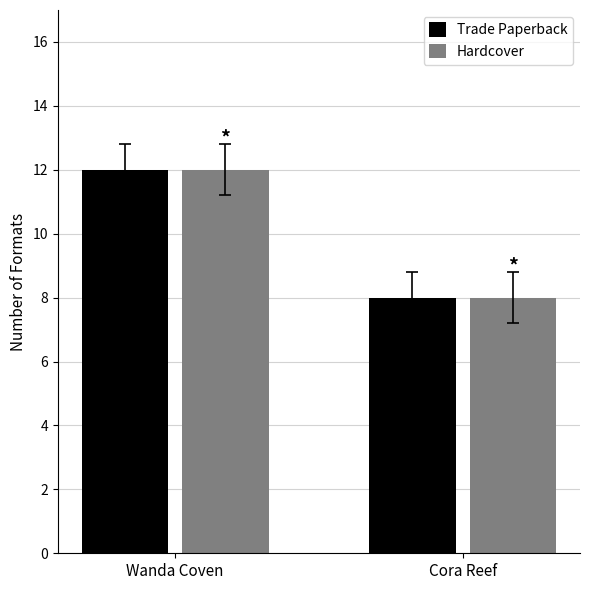

Reading left to right, list all the values displayed in this chart.

Trade Paperback: 12	8
Hardcover: 12	8